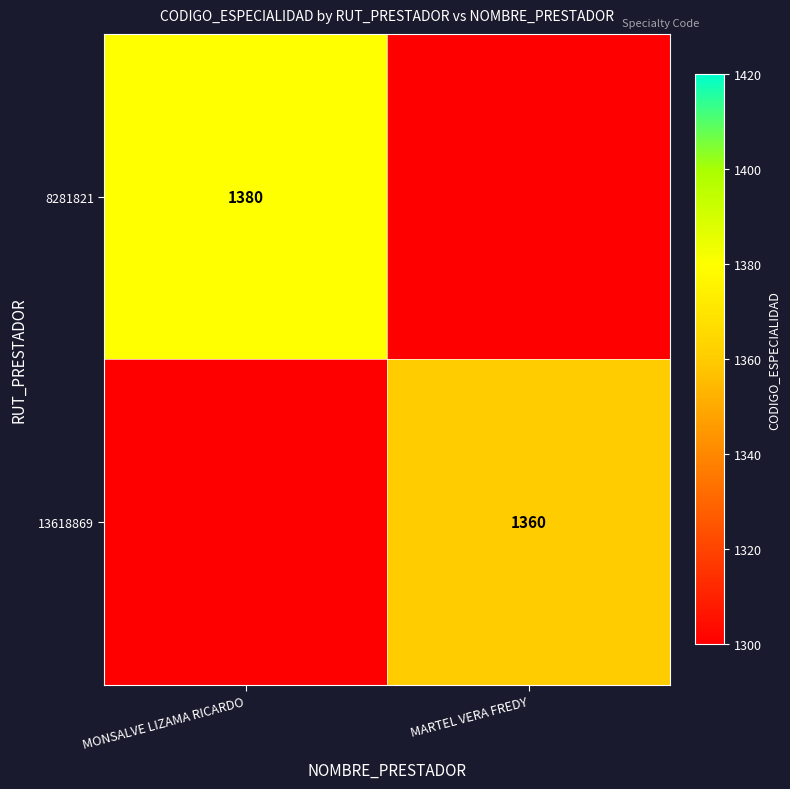

Count the number of data series in this chart.

2